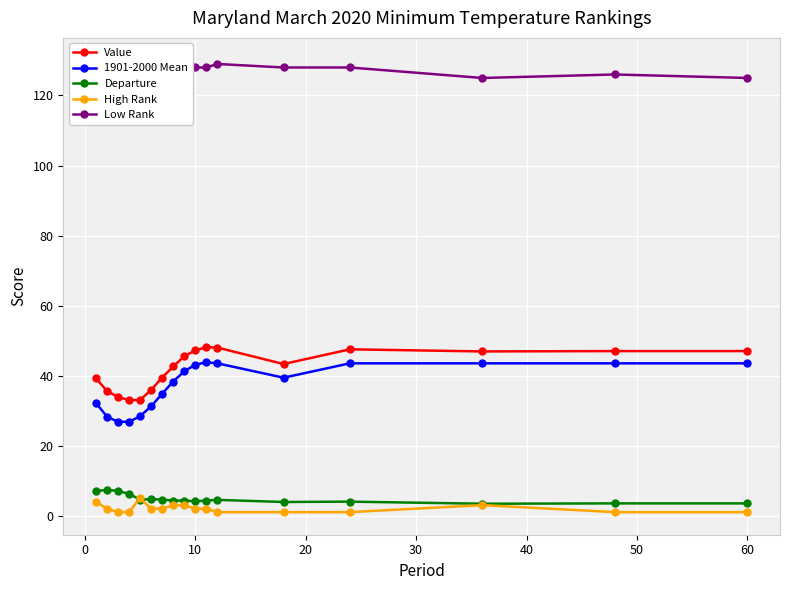

What is the lowest value of the Value series?

33.0